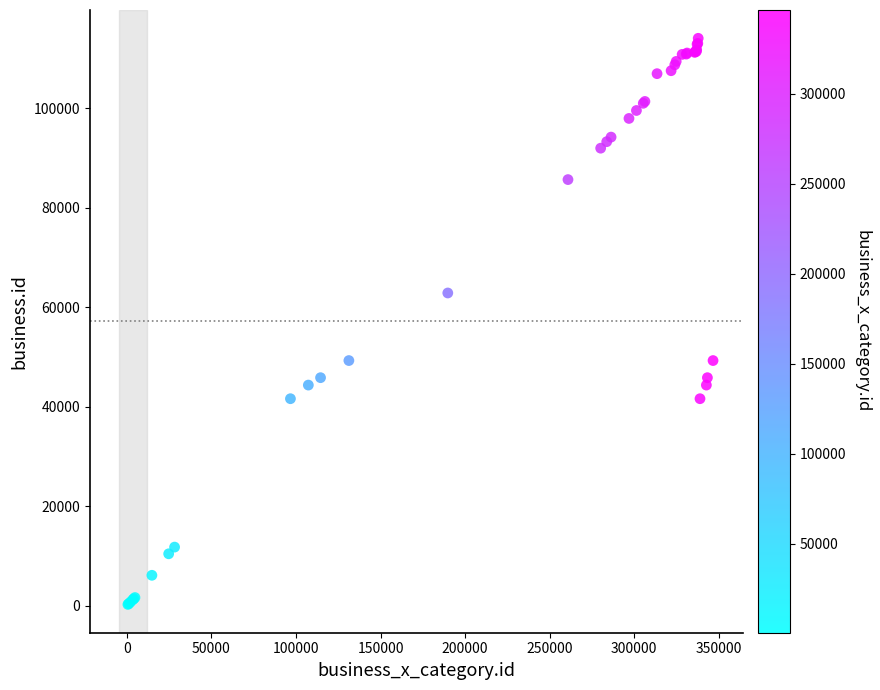

What Y value in the scatter plot is closest to 57167?

62877